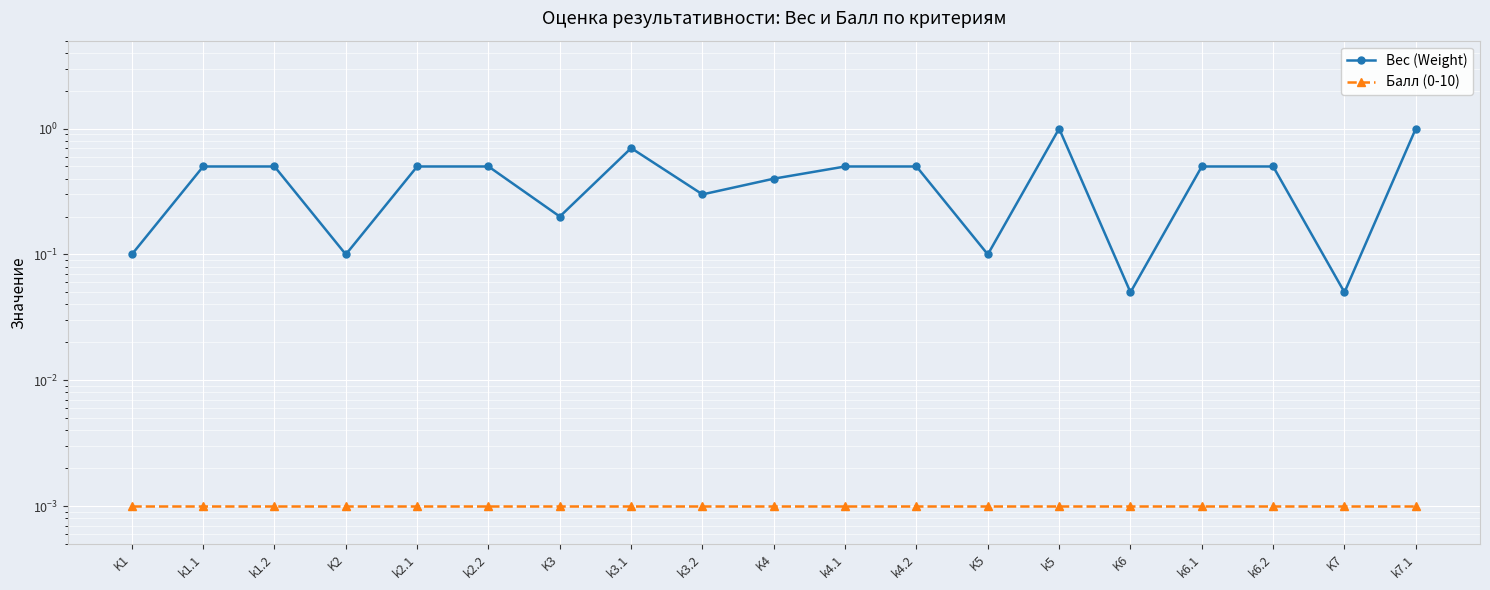

True or false: Вес (Weight) and Балл (0-10) cross at least once.

False